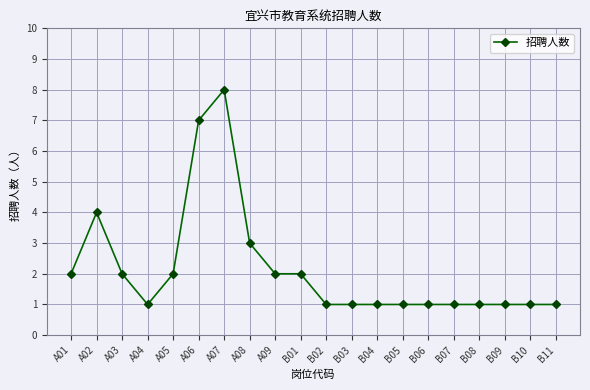

What is the sum of the values at A04 and B03?

2